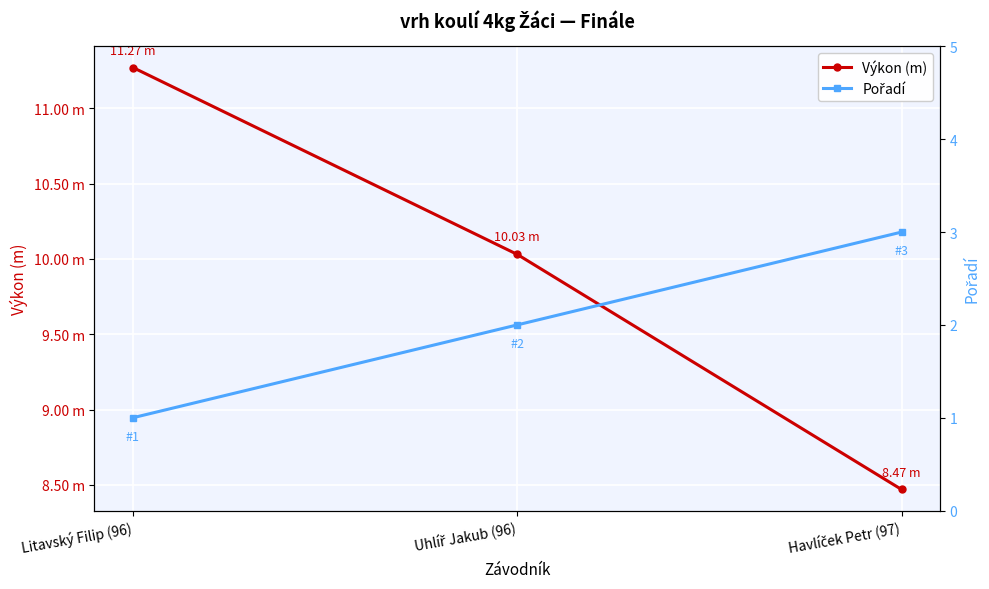

The Výkon (m) series shows 19.5 at Litavský Filip (96). True or false?

False